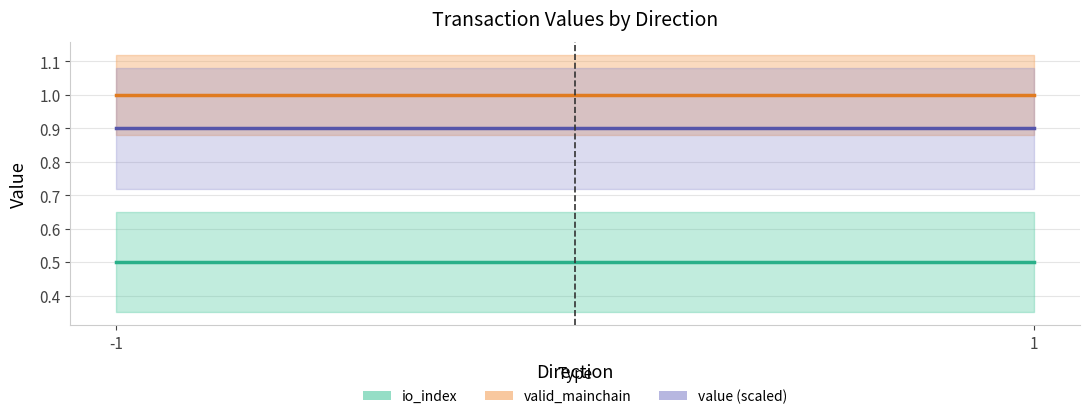

How many lines are shown in the chart?

3